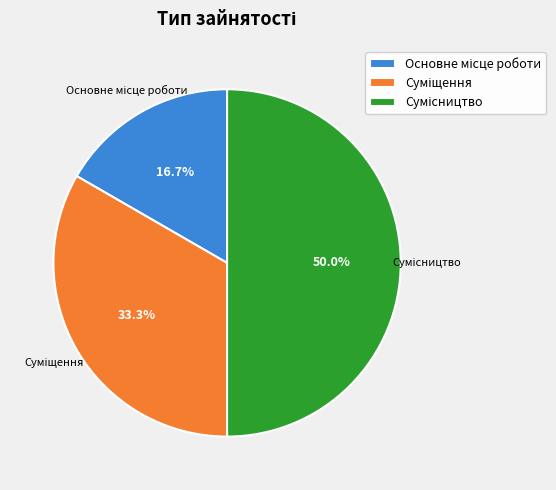

To the nearest percent, what is the difference between the largest and smallest slice percentages?

33%